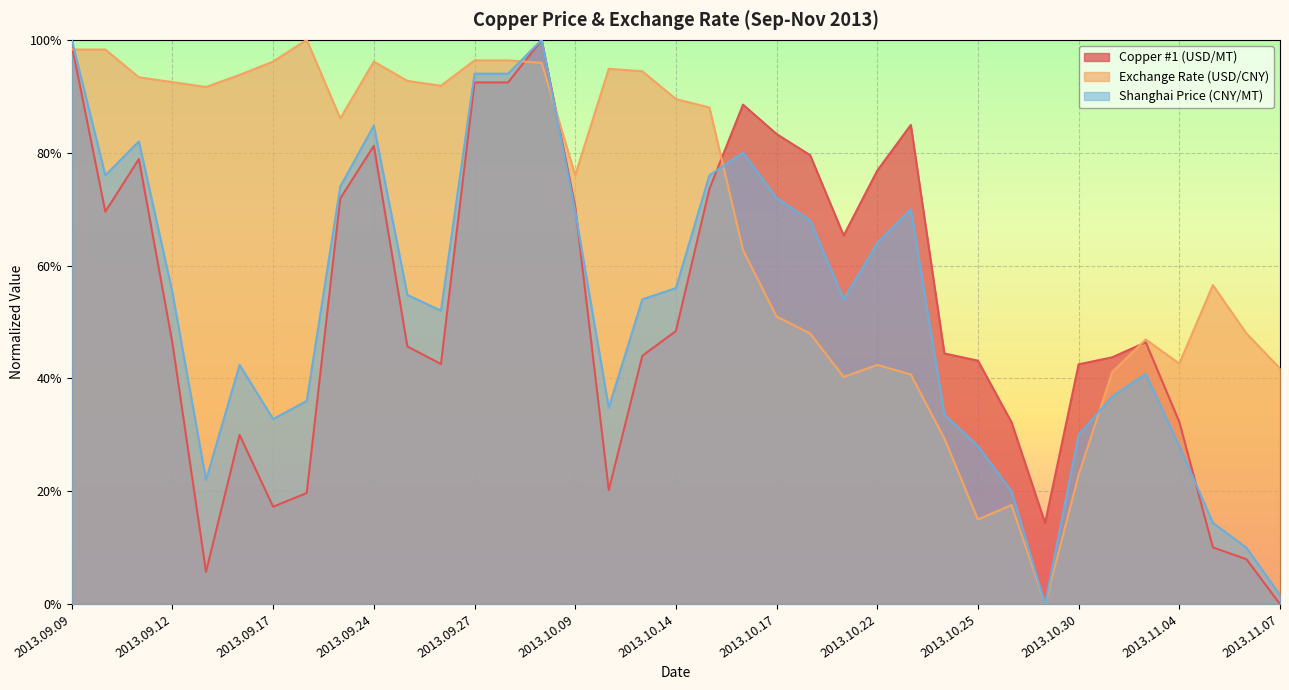

Reading right to left, what are all the values shown in this chart?

Copper #1 (USD/MT): 2013.11.07=0.0	2013.11.06=0.1	2013.11.05=0.1	2013.11.04=0.3	2013.11.01=0.5	2013.10.31=0.4	2013.10.30=0.4	2013.10.29=0.1	2013.10.28=0.3	2013.10.25=0.4	2013.10.24=0.4	2013.10.23=0.8	2013.10.22=0.8	2013.10.21=0.7	2013.10.18=0.8	2013.10.17=0.8	2013.10.16=0.9	2013.10.15=0.7	2013.10.14=0.5	2013.10.11=0.4	2013.10.10=0.2	2013.10.09=0.7	2013.10.08=1.0	2013.09.30=0.9	2013.09.27=0.9	2013.09.26=0.4	2013.09.25=0.5	2013.09.24=0.8	2013.09.23=0.7	2013.09.18=0.2	2013.09.17=0.2	2013.09.16=0.3	2013.09.13=0.1	2013.09.12=0.5	2013.09.11=0.8	2013.09.10=0.7	2013.09.09=1.0
Exchange Rate (USD/CNY): 2013.11.07=0.4	2013.11.06=0.5	2013.11.05=0.6	2013.11.04=0.4	2013.11.01=0.5	2013.10.31=0.4	2013.10.30=0.2	2013.10.29=0.0	2013.10.28=0.2	2013.10.25=0.1	2013.10.24=0.3	2013.10.23=0.4	2013.10.22=0.4	2013.10.21=0.4	2013.10.18=0.5	2013.10.17=0.5	2013.10.16=0.6	2013.10.15=0.9	2013.10.14=0.9	2013.10.11=0.9	2013.10.10=0.9	2013.10.09=0.8	2013.10.08=1.0	2013.09.30=1.0	2013.09.27=1.0	2013.09.26=0.9	2013.09.25=0.9	2013.09.24=1.0	2013.09.23=0.9	2013.09.18=1.0	2013.09.17=1.0	2013.09.16=0.9	2013.09.13=0.9	2013.09.12=0.9	2013.09.11=0.9	2013.09.10=1.0	2013.09.09=1.0
Shanghai Price (CNY/MT): 2013.11.07=0.0	2013.11.06=0.1	2013.11.05=0.1	2013.11.04=0.3	2013.11.01=0.4	2013.10.31=0.4	2013.10.30=0.3	2013.10.29=0.0	2013.10.28=0.2	2013.10.25=0.3	2013.10.24=0.3	2013.10.23=0.7	2013.10.22=0.6	2013.10.21=0.5	2013.10.18=0.7	2013.10.17=0.7	2013.10.16=0.8	2013.10.15=0.8	2013.10.14=0.6	2013.10.11=0.5	2013.10.10=0.3	2013.10.09=0.7	2013.10.08=1.0	2013.09.30=0.9	2013.09.27=0.9	2013.09.26=0.5	2013.09.25=0.5	2013.09.24=0.8	2013.09.23=0.7	2013.09.18=0.4	2013.09.17=0.3	2013.09.16=0.4	2013.09.13=0.2	2013.09.12=0.6	2013.09.11=0.8	2013.09.10=0.8	2013.09.09=1.0